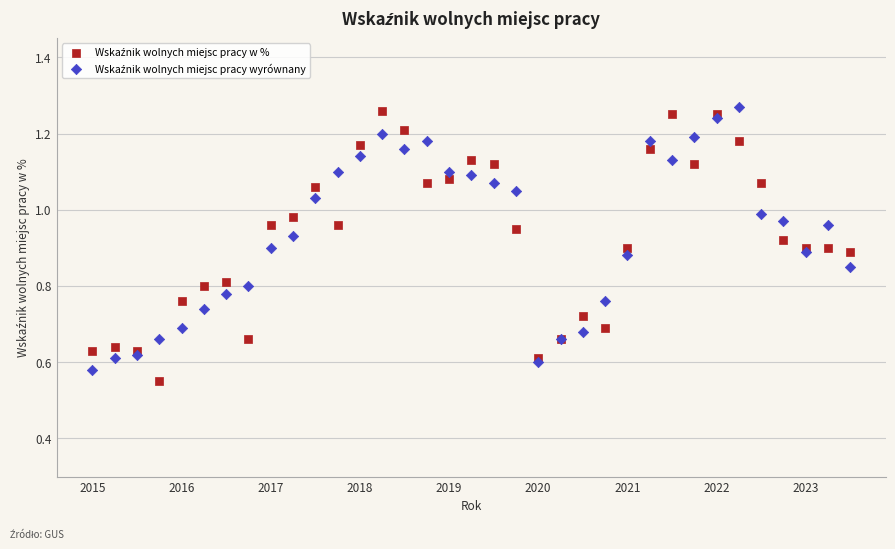

What is the X range (max minus min) for the scatter plot?

8.5